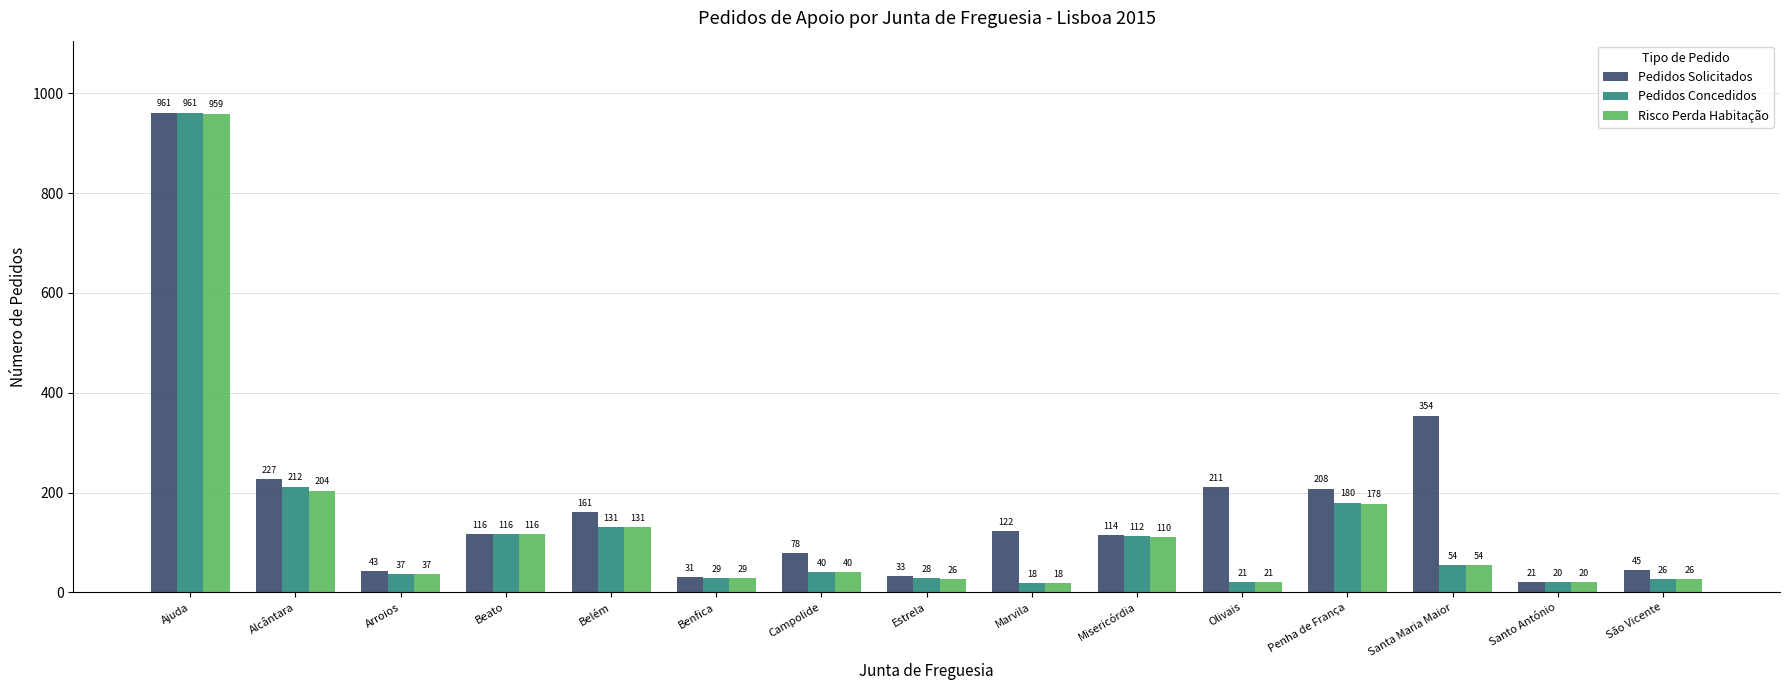

What is the label of the 9th bar from the right?

Campolide